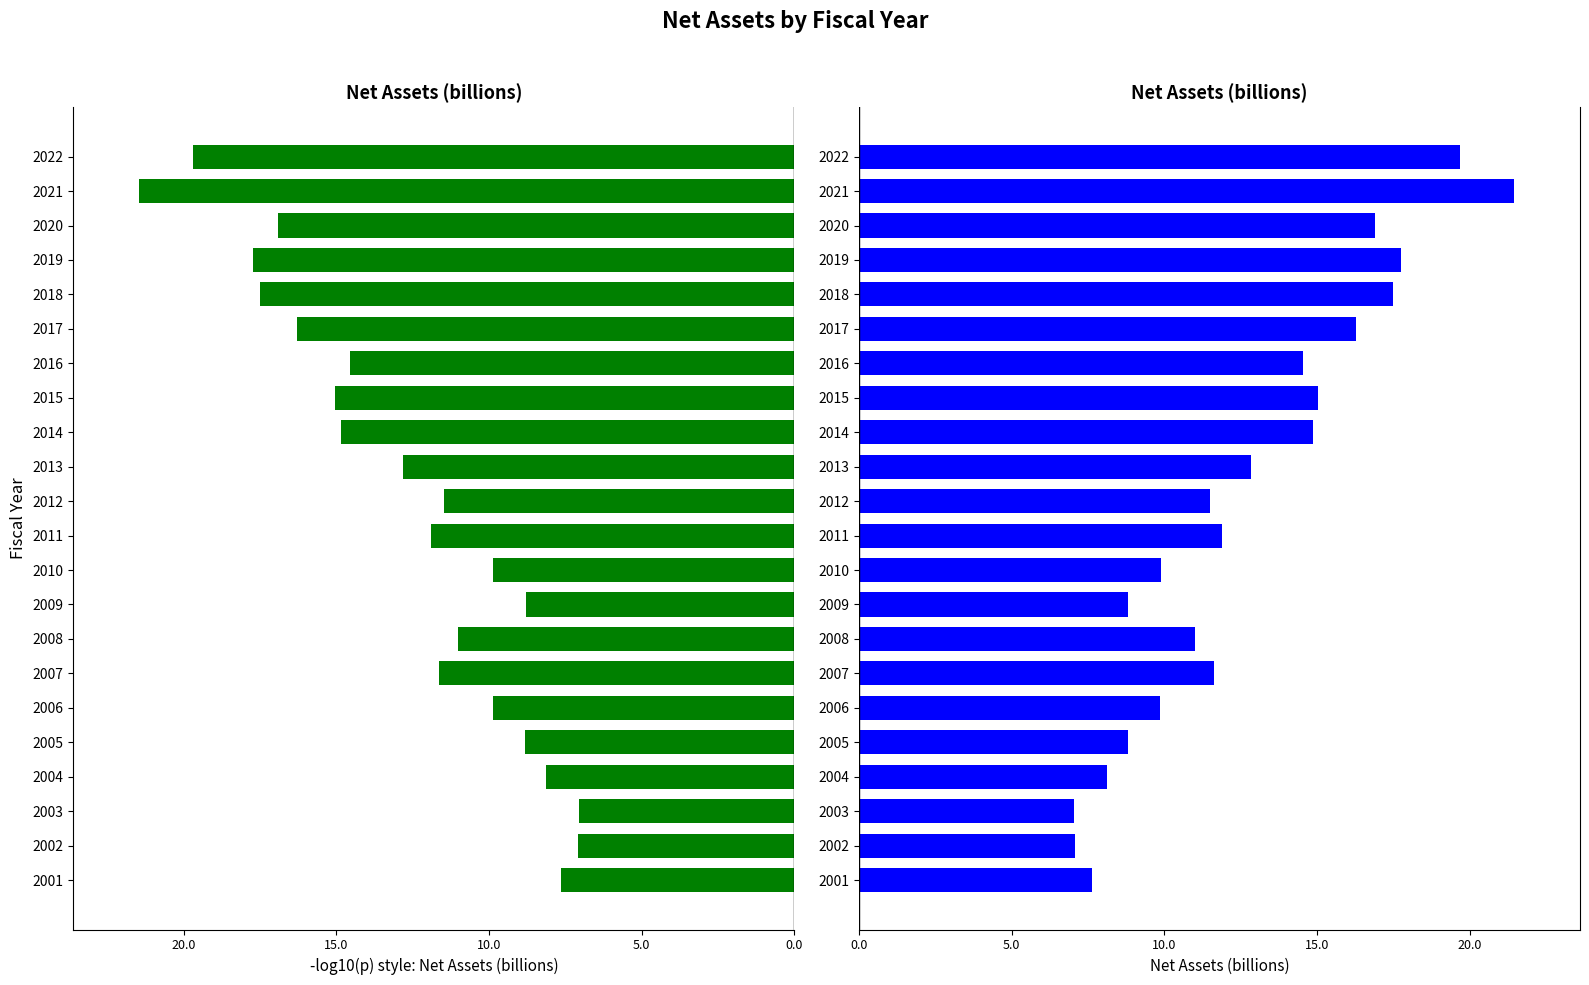

True or false: the data shows 14.6 at 2016.

True